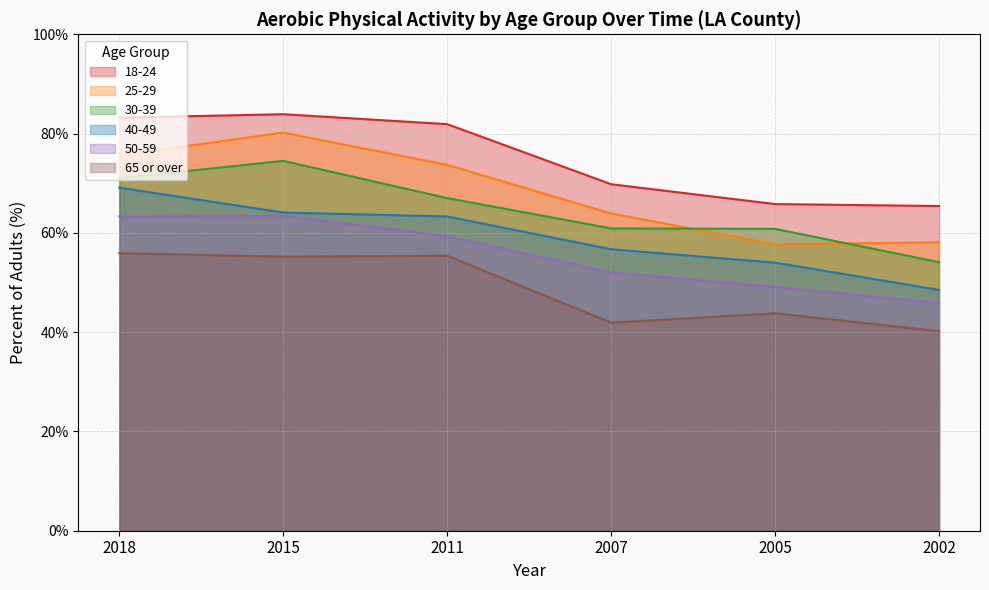

True or false: 65 or over and 30-39 intersect in this chart.

False